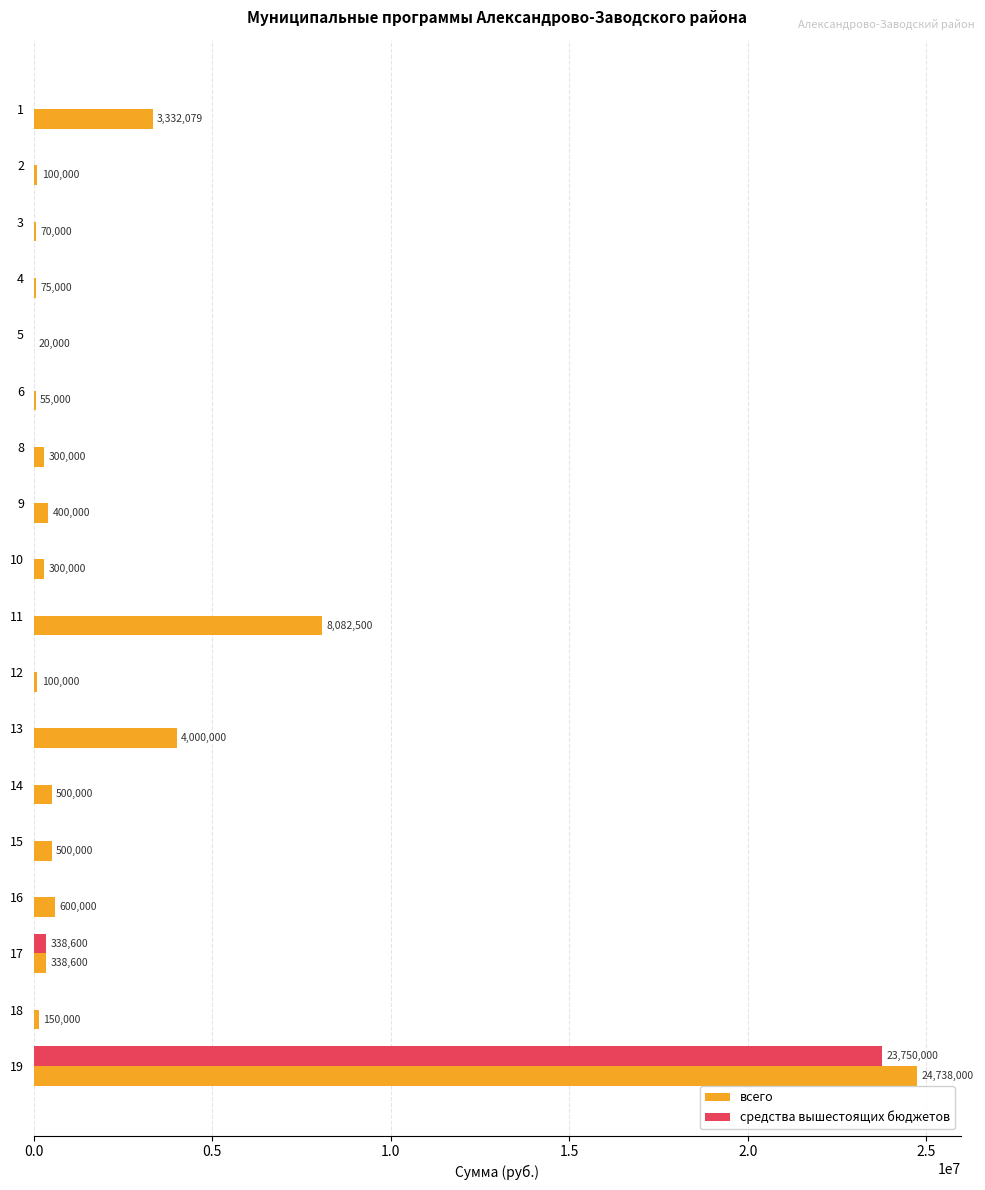

At which label is всего closest to 12379000?

11